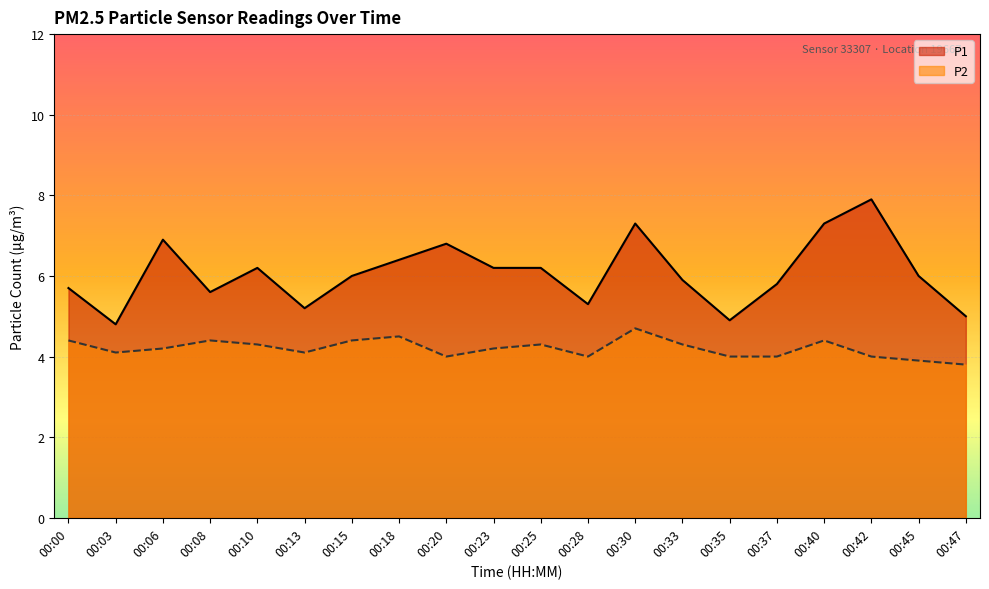

What is the greatest value displayed?

7.9